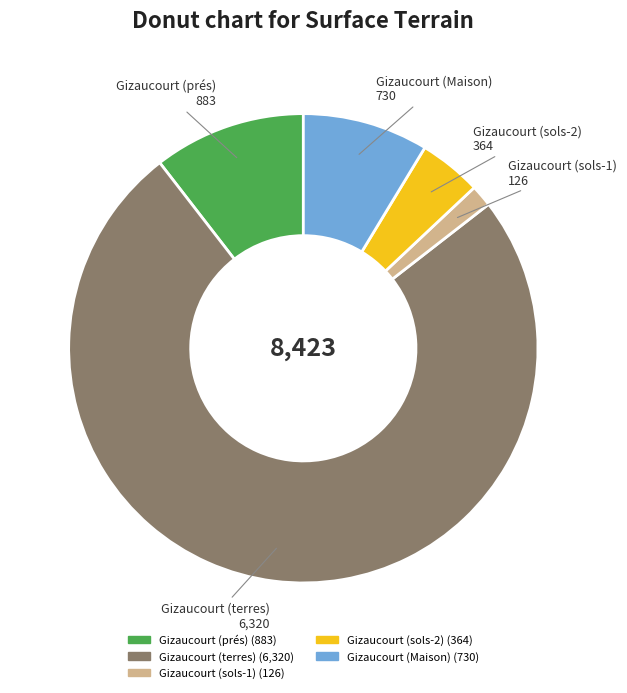

True or false: Gizaucourt (Maison) accounts for 18% of the total.

False